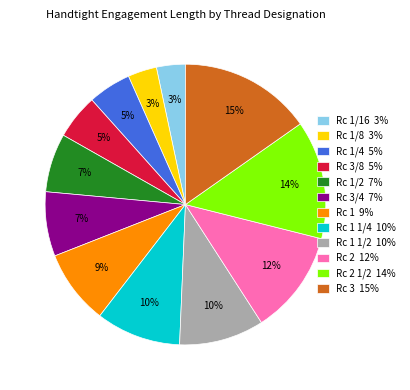

The Rc 1 9% slice represents 1% of the pie. True or false?

False